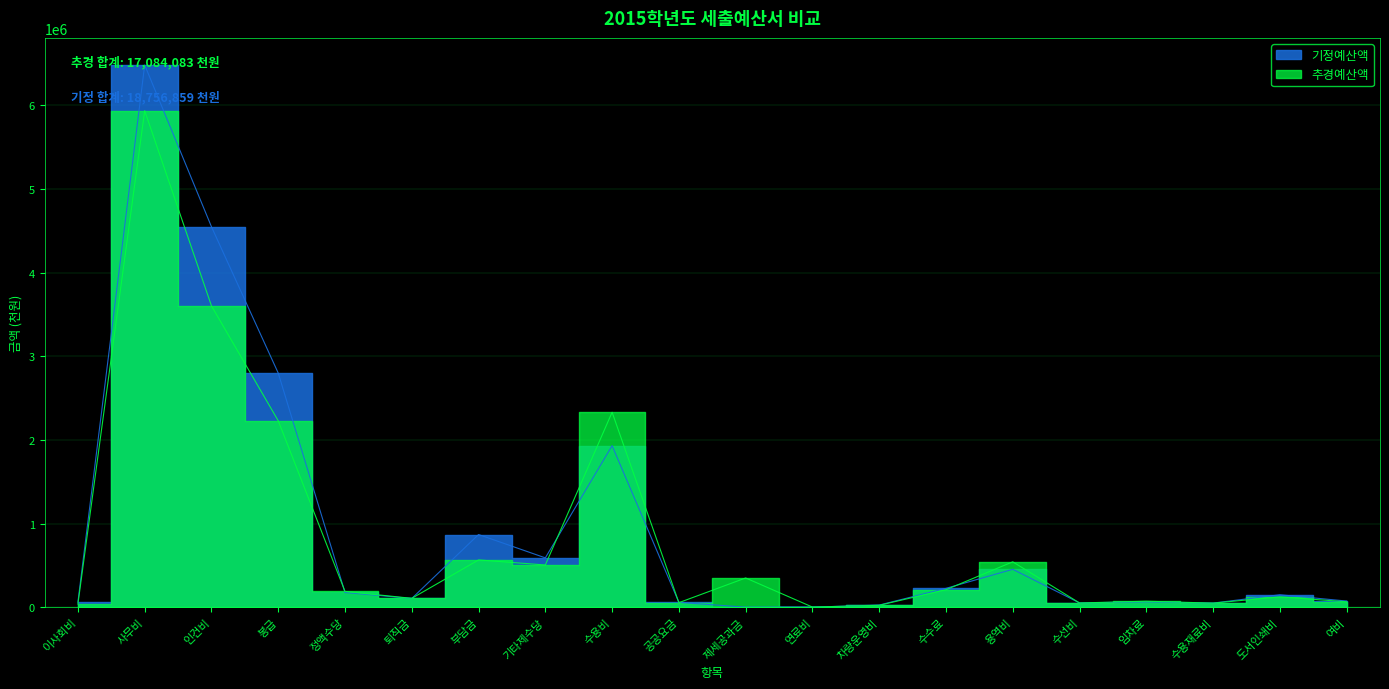

Rank the series by their average value, from lowest to highest.

추경예산액, 기정예산액